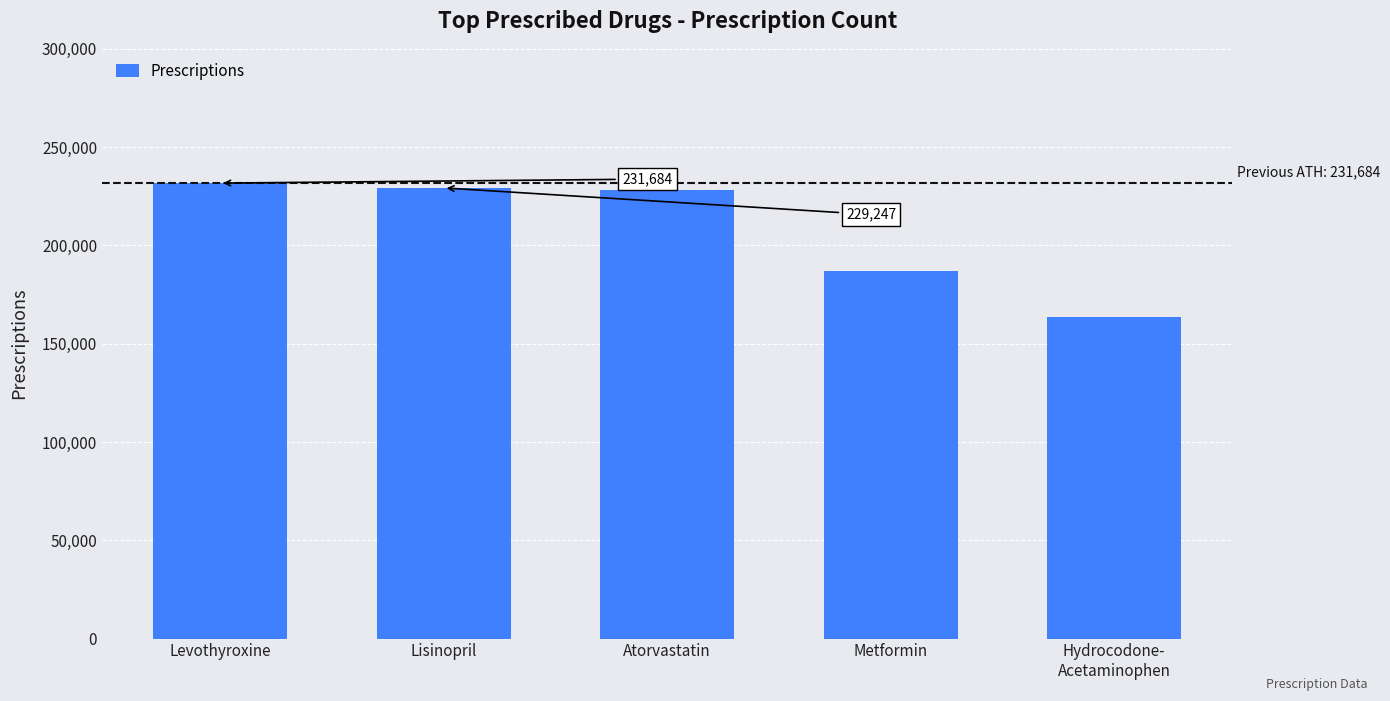

What is the label of the 1st bar from the left?

Levothyroxine